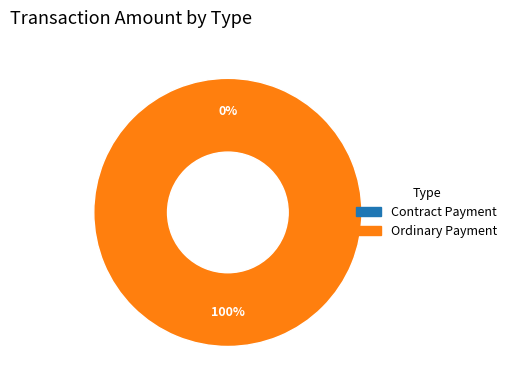

To the nearest percent, what is the combined percentage of Contract Payment and Ordinary Payment?

100%